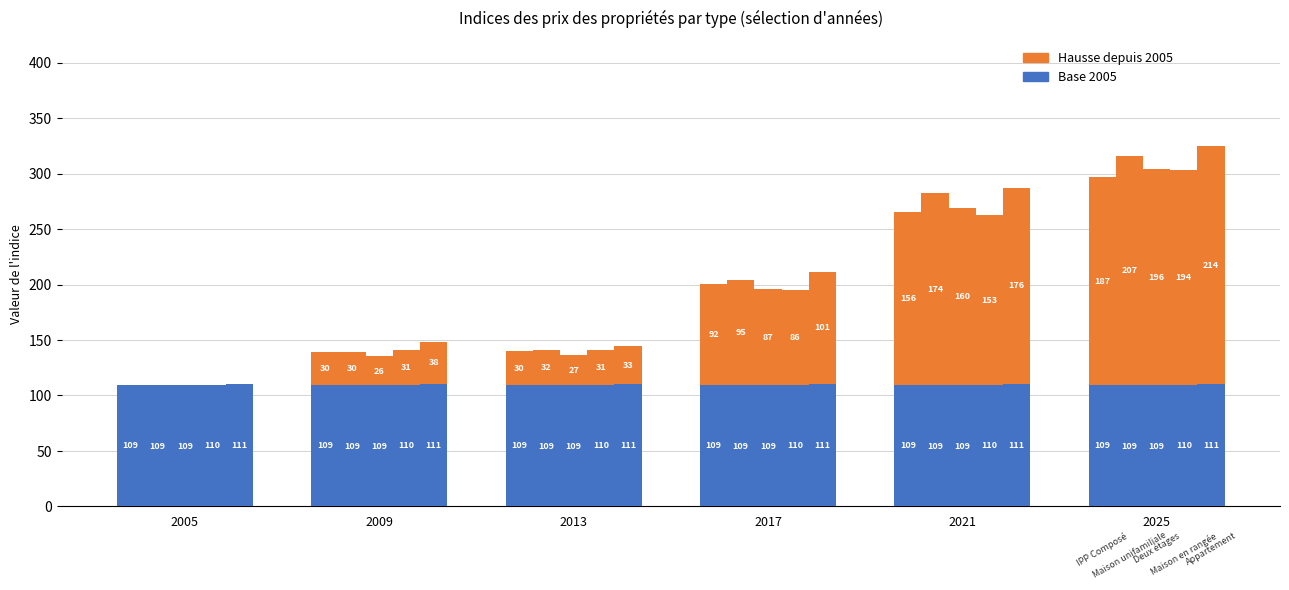

What is the approximate value of Increment at 2013?

30.4